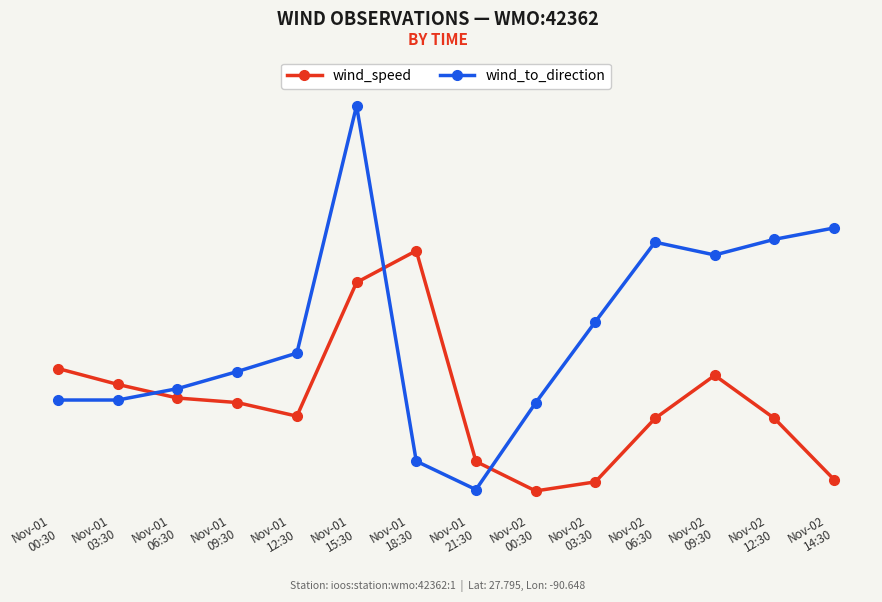

True or false: wind_speed and wind_to_direction cross at least once.

True